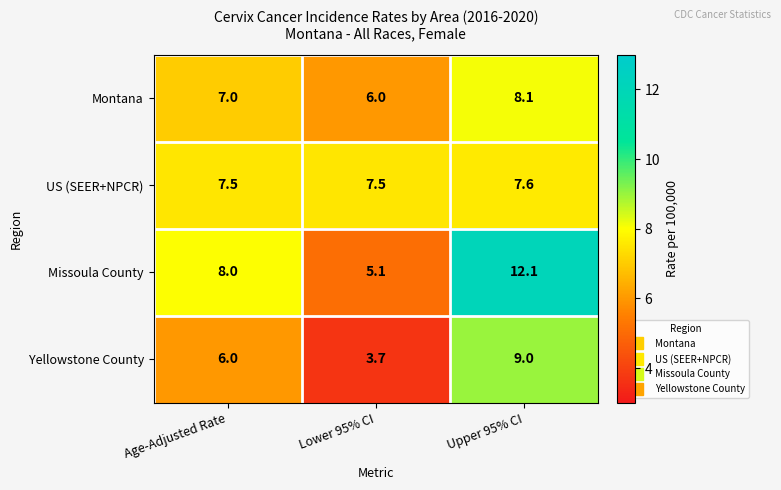

How many series are shown in this chart?

4